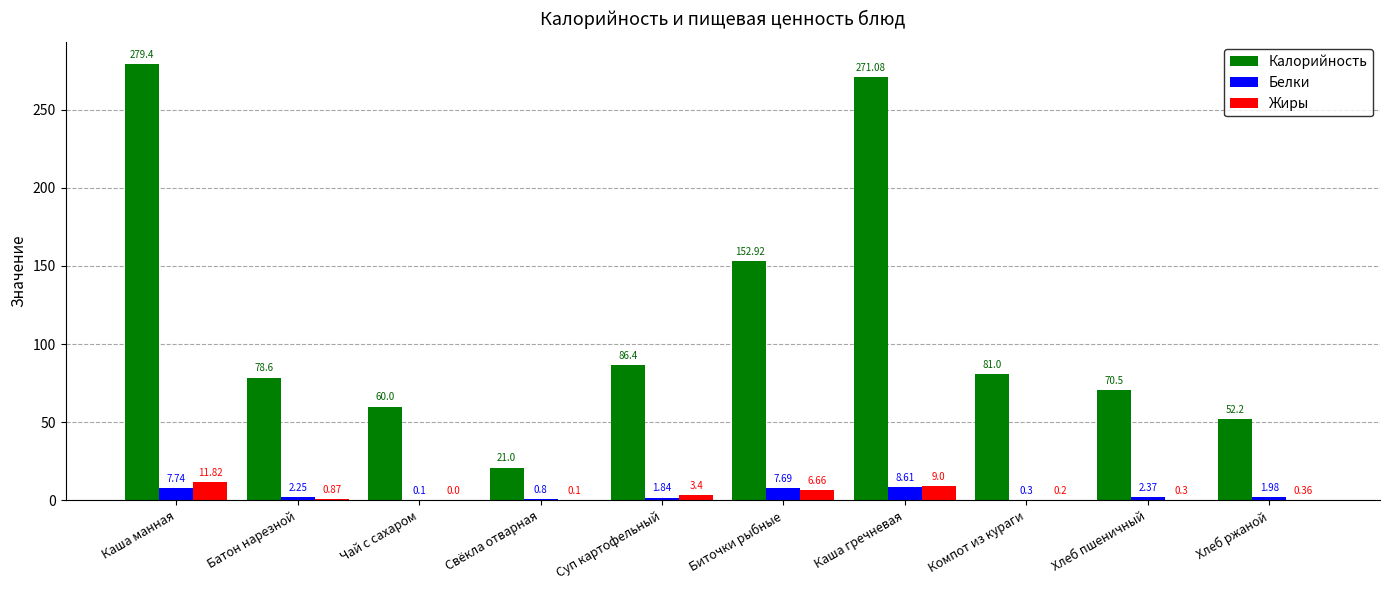

Between Батон нарезной and Чай с сахаром, which series saw the biggest shift?

Калорийность